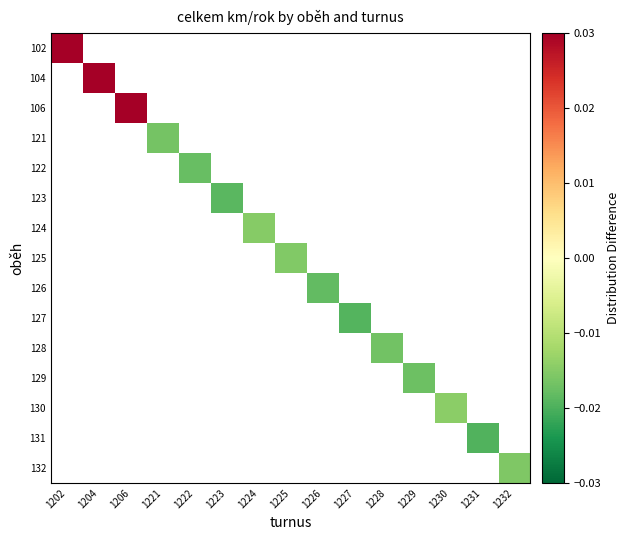

Rank the series by their maximum value, from highest to lowest.

102, 104, 106, 121, 122, 123, 124, 125, 126, 127, 128, 129, 130, 131, 132